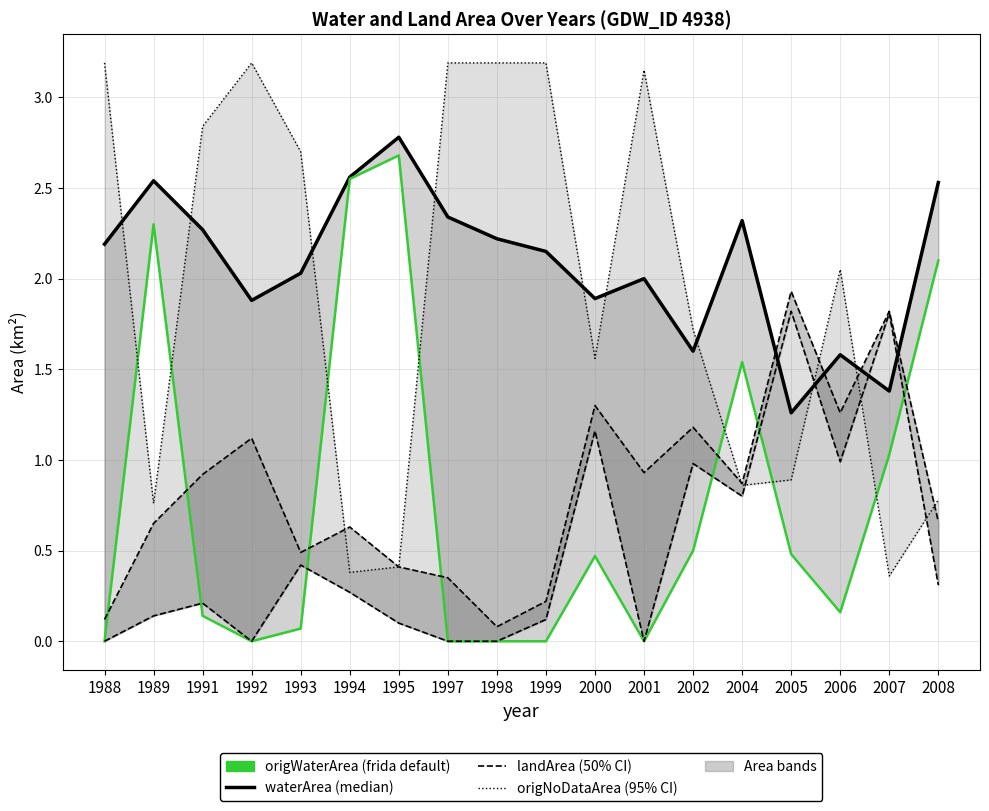

Reading left to right, extract all data points from this chart.

waterArea (median): 2.2	2.5	2.3	1.9	2.0	2.6	2.8	2.3	2.2	2.1	1.9	2.0	1.6	2.3	1.3	1.6	1.4	2.5
origWaterArea (frida default): 0.0	2.3	0.1	0.0	0.1	2.5	2.7	0.0	0.0	0.0	0.5	0.0	0.5	1.5	0.5	0.2	1.0	2.1
landArea (50% CI): 0.1	0.7	0.9	1.1	0.5	0.6	0.4	0.3	0.1	0.2	1.3	0.9	1.2	0.9	1.9	1.3	1.8	0.7
origNoDataArea (95% CI): 3.2	0.8	2.8	3.2	2.7	0.4	0.4	3.2	3.2	3.2	1.6	3.1	1.7	0.9	0.9	2.0	0.4	0.8